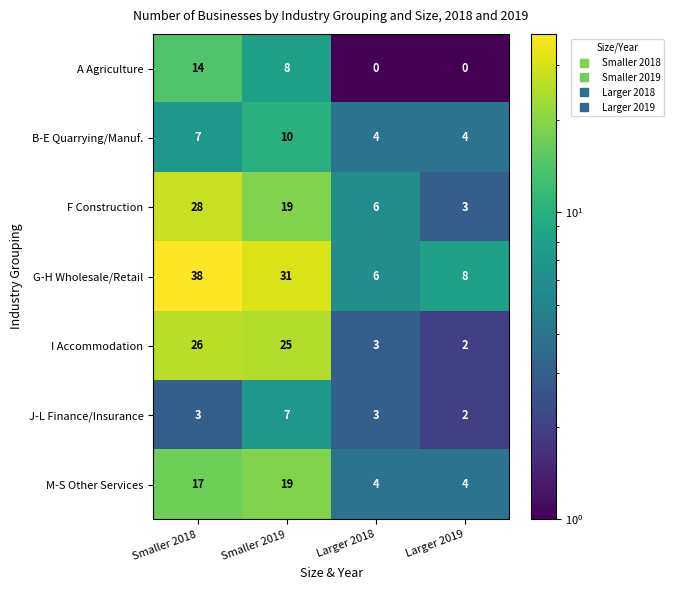

At which label is M-S Other Services closest to 11?

Smaller 2018